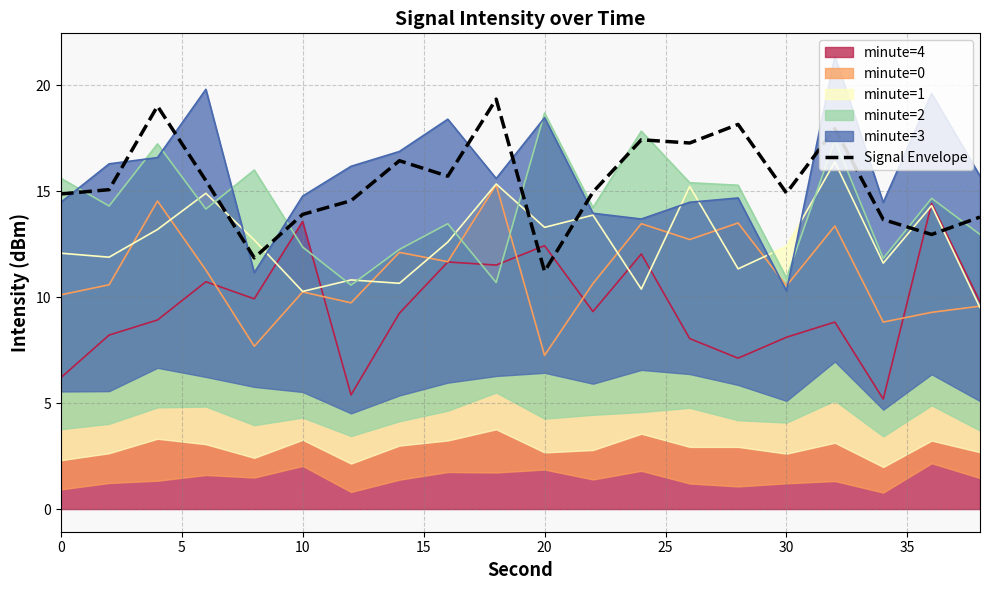

What is the minimum value for Signal Envelope?

11.2